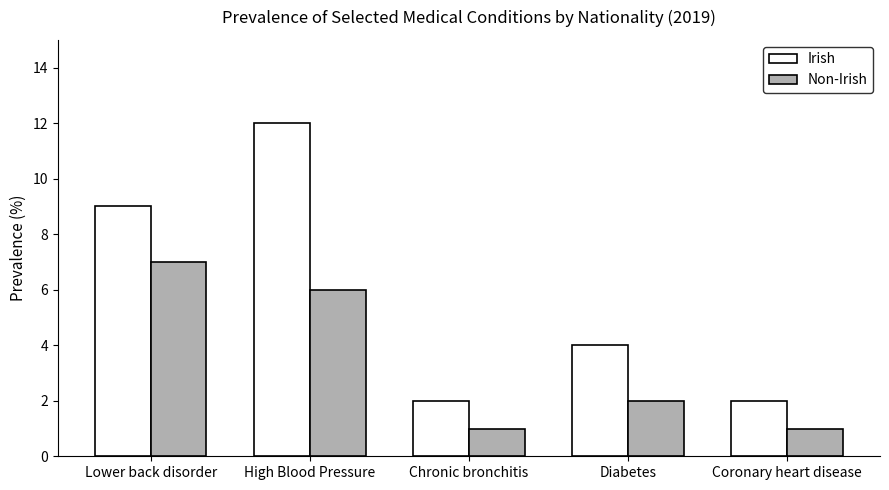

How many values in the Non-Irish series are below 2?

2